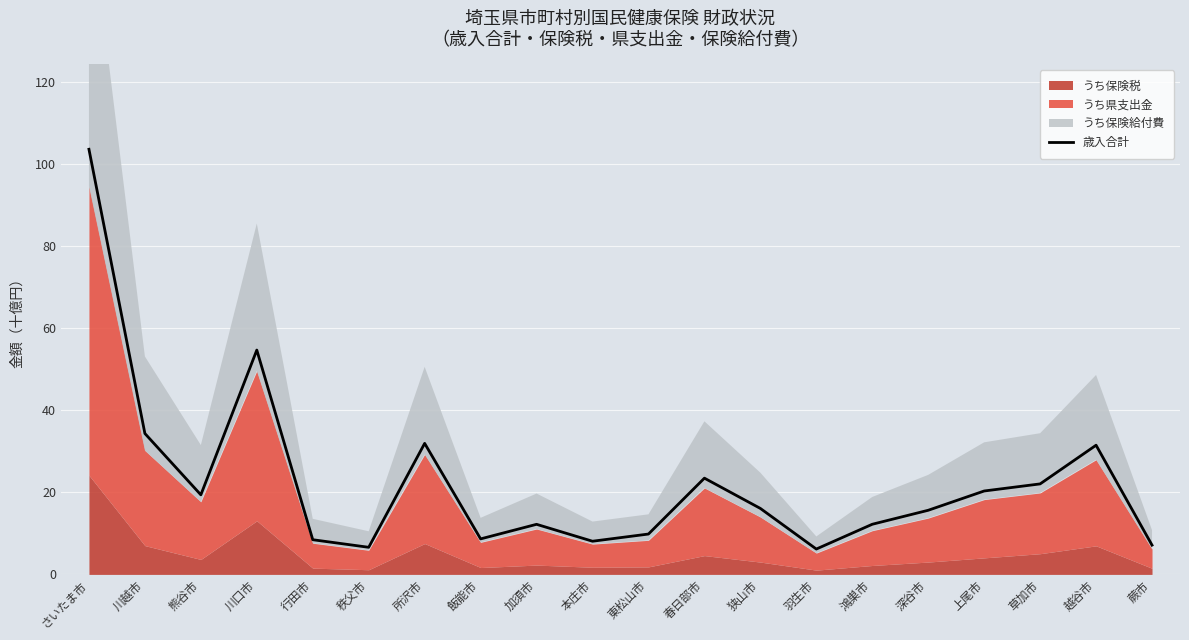

Reading right to left, what are all the values shown in this chart?

蕨市=7.1	越谷市=31.5	草加市=22.0	上尾市=20.3	深谷市=15.6	鴻巣市=12.2	羽生市=6.2	狭山市=16.1	春日部市=23.4	東松山市=9.8	本庄市=8.1	加須市=12.2	飯能市=8.7	所沢市=31.9	秩父市=6.6	行田市=8.5	川口市=54.7	熊谷市=19.4	川越市=34.3	さいたま市=103.6